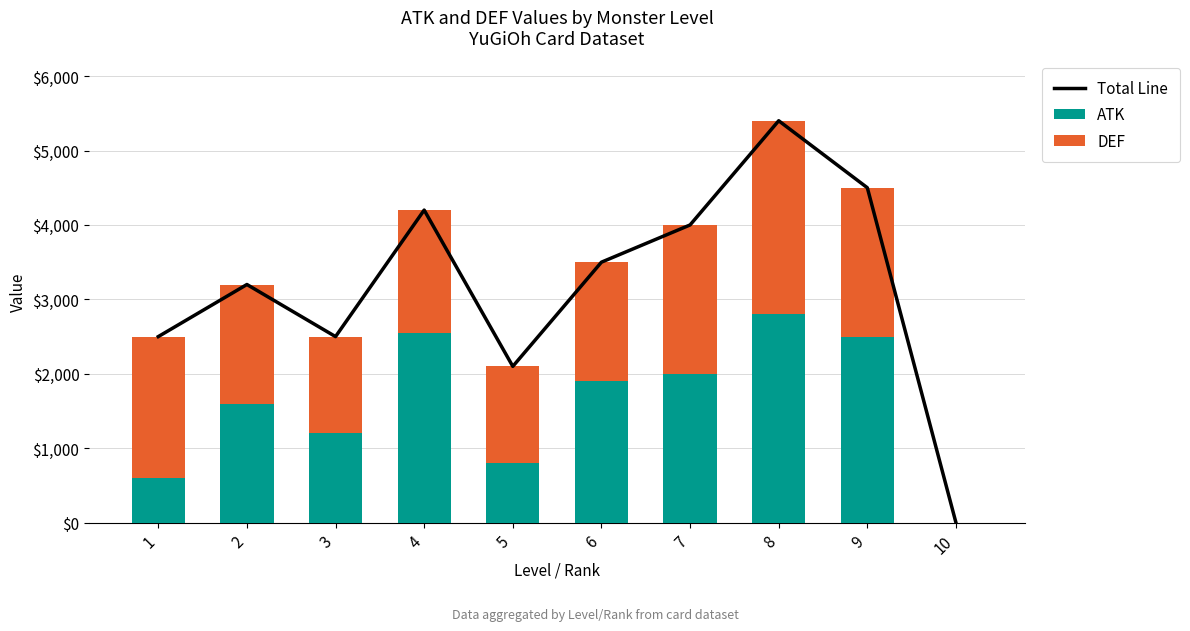

Which series has the widest spread of values?

Total Line